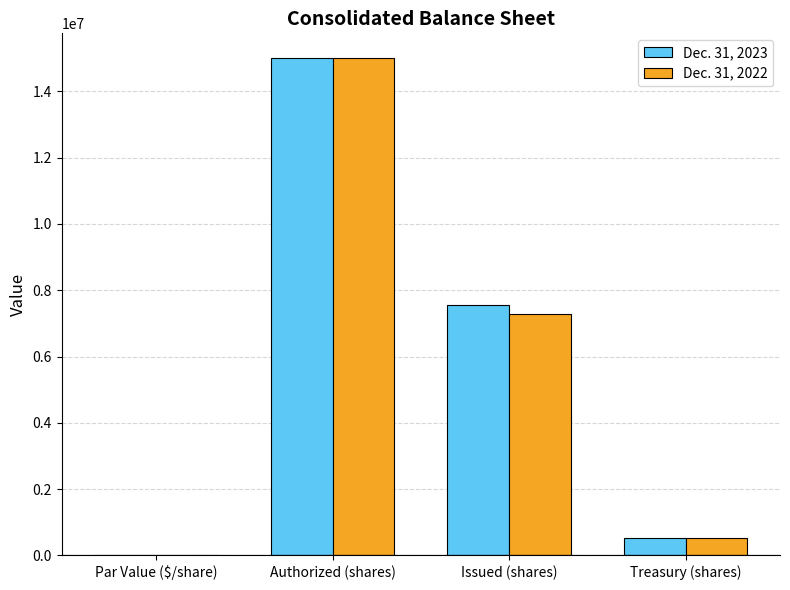

How many distinct data groups are displayed?

2